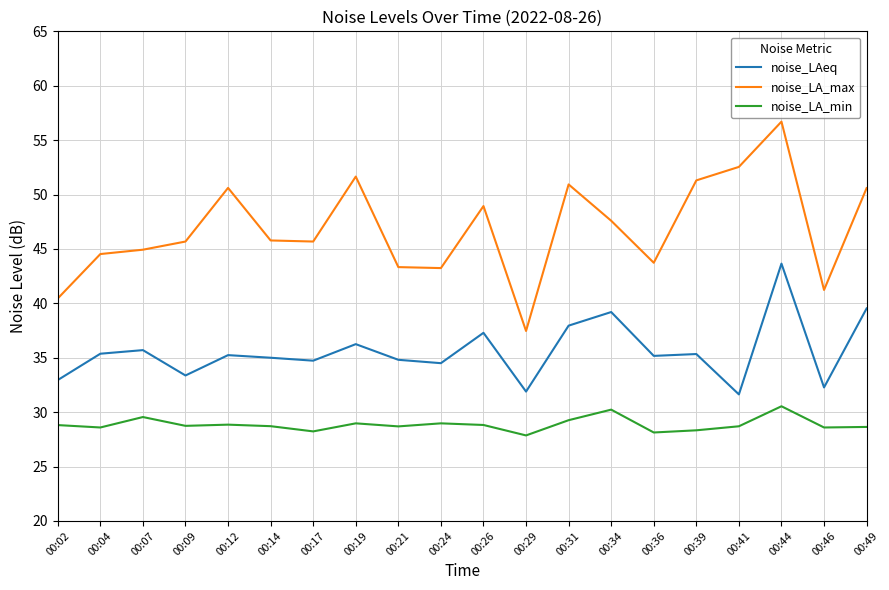

True or false: noise_LA_max has a value of 61.8 at 00:46.

False